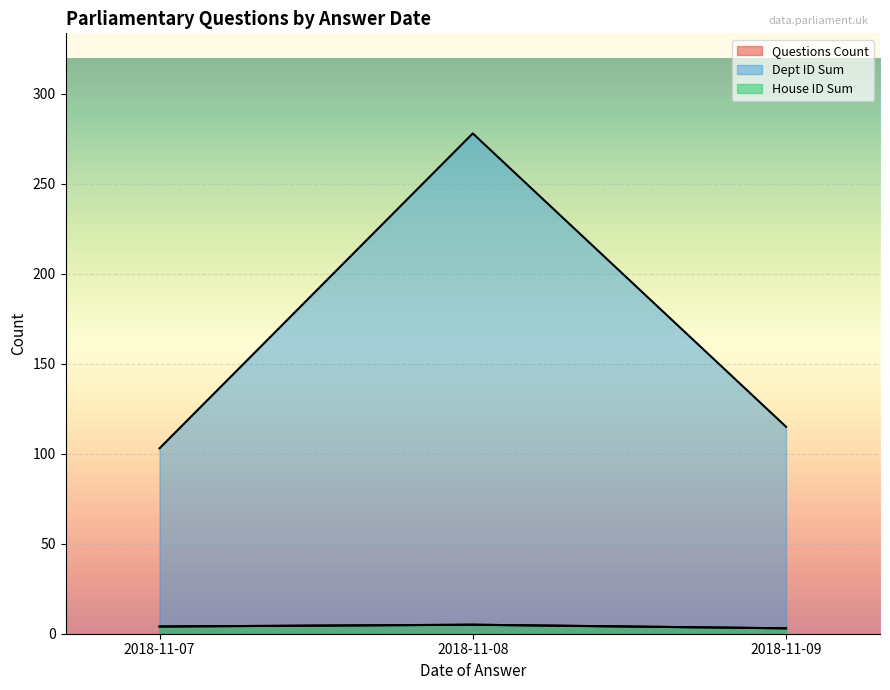

Between 2018-11-07 and 2018-11-07, which is larger?

2018-11-07